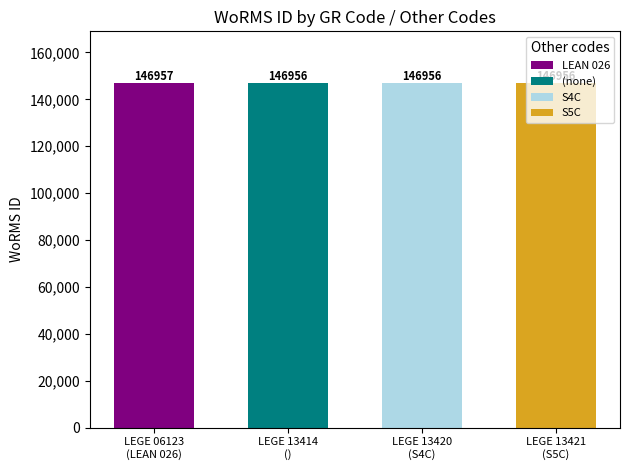

List the labels in order of value, smallest first.

, S4C, S5C, LEAN 026